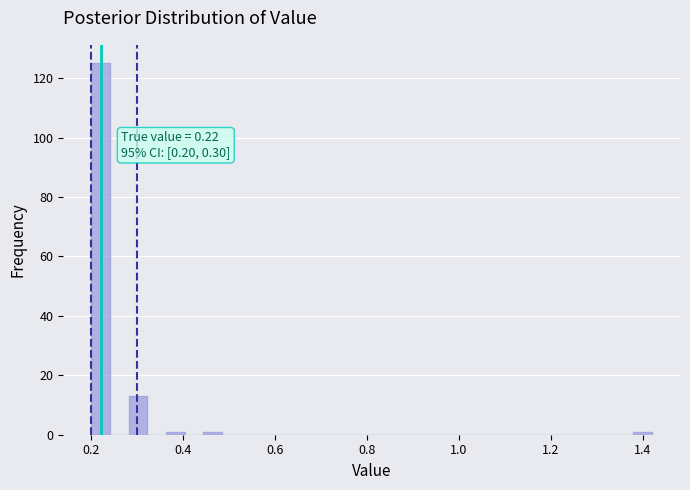

Around what value on the x-axis is the tallest bar? Give the approximate position of its centre, as read against the axis.

0.22